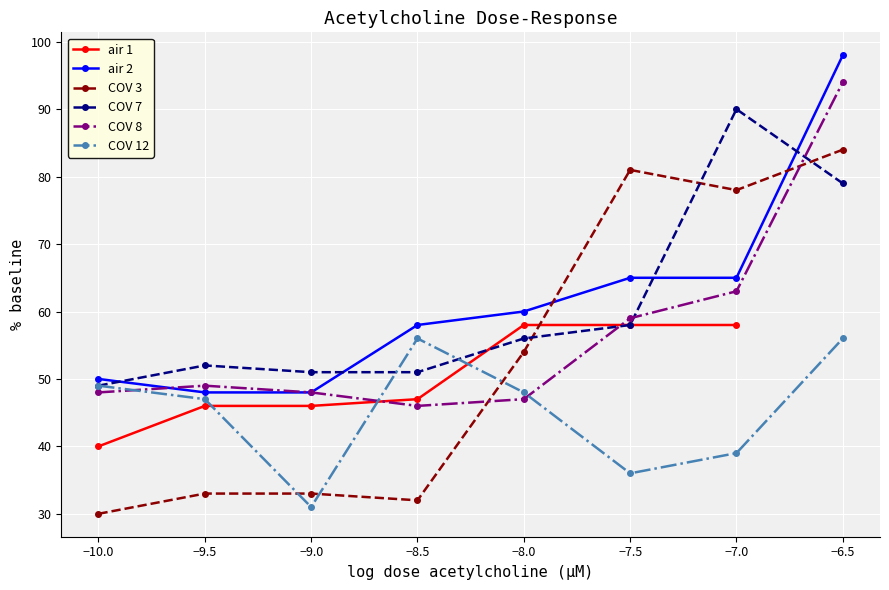

Between −9.0 and −7.0, which series saw the biggest shift?

COV 3